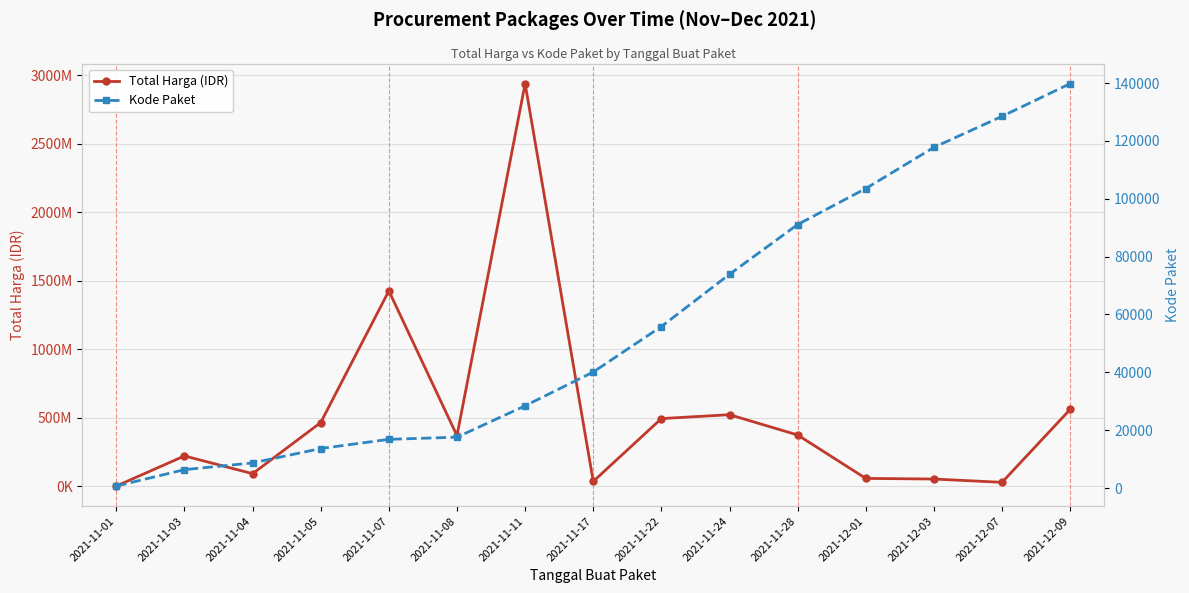

What are all the series names shown in the legend?

Total Harga (IDR), Kode Paket